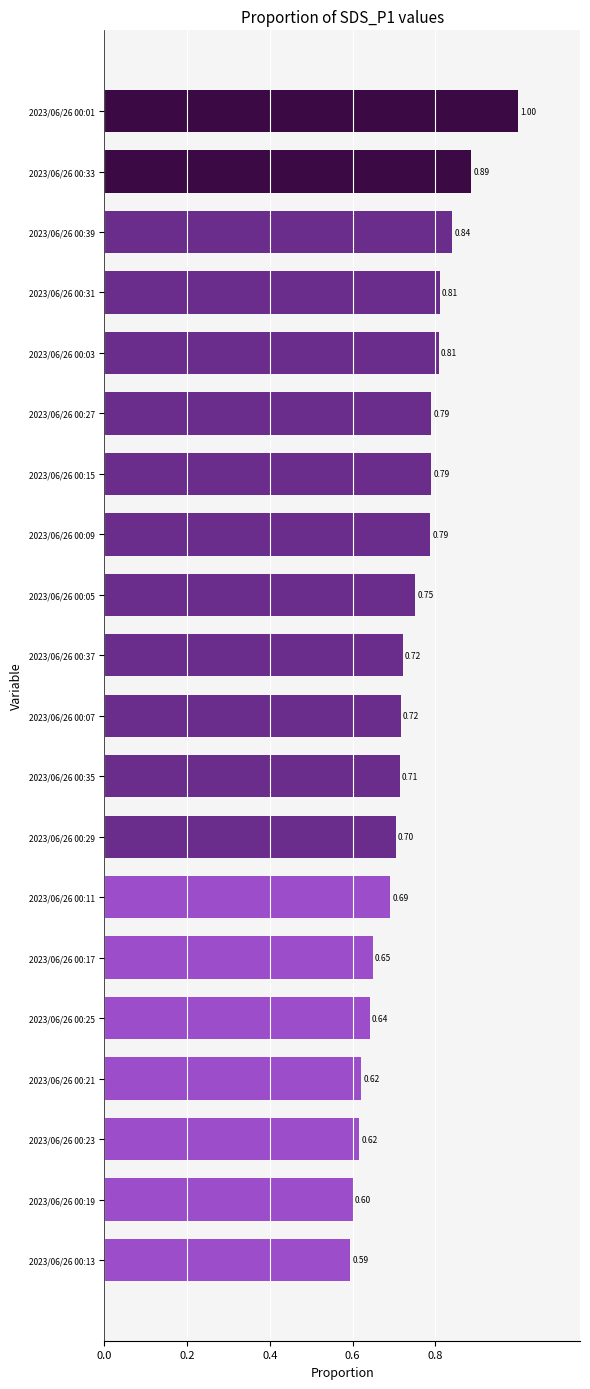

How many values are between 0 and 1?

20